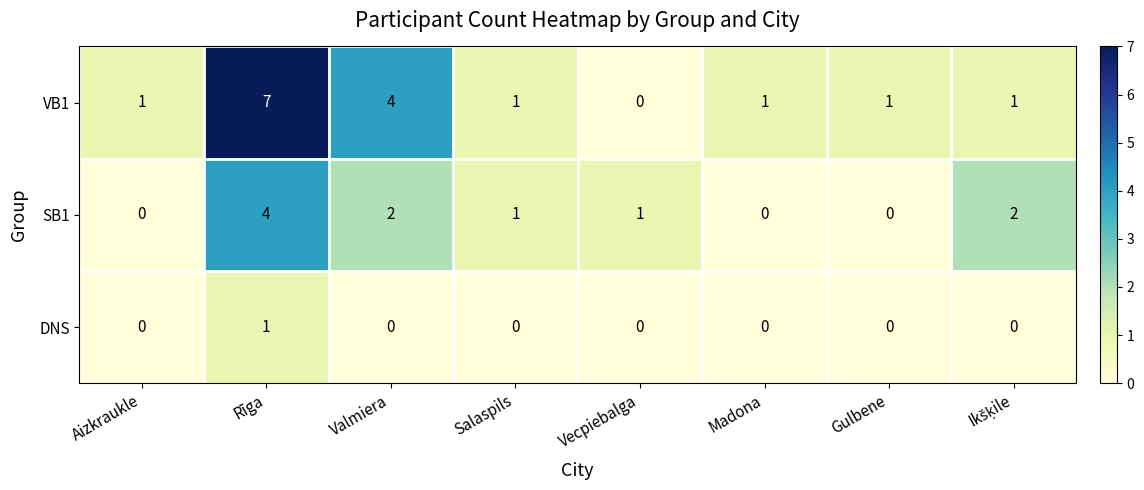

What is the total value across all series at Aizkraukle?

1